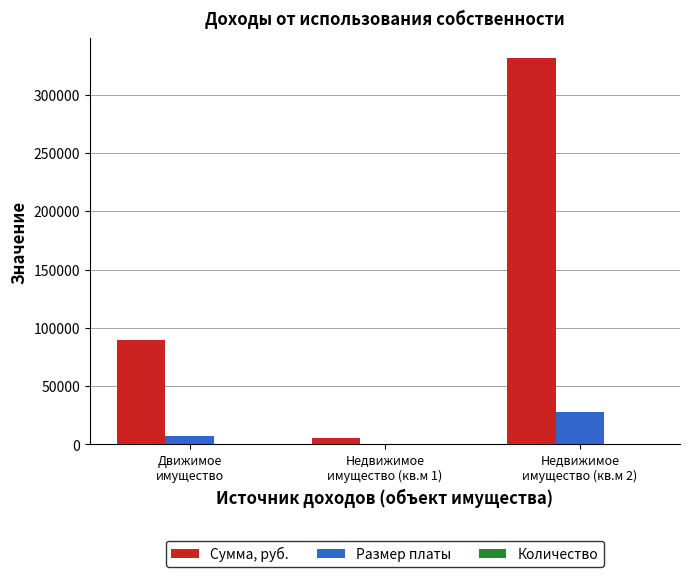

What is the approximate value of Размер платы at Движимое
имущество?

7441.5